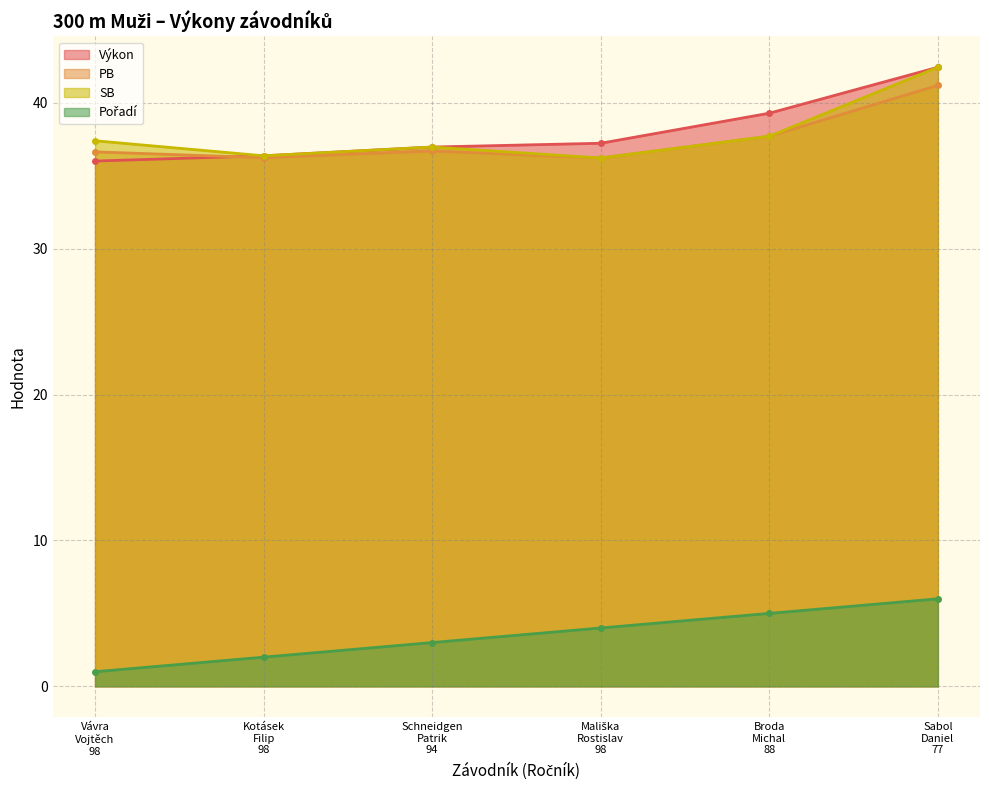

At which category is the sum across all series the highest?

Sabol
Daniel
77